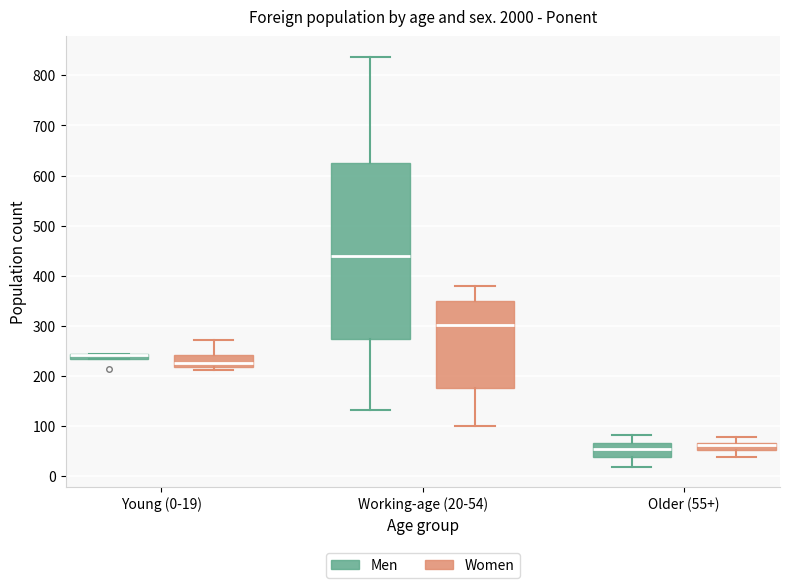

Where is the lower edge of the box for Older (55+) (Women) on the y-axis? The values are not printed on the chart, so give them approximately, as read against the axis.

50